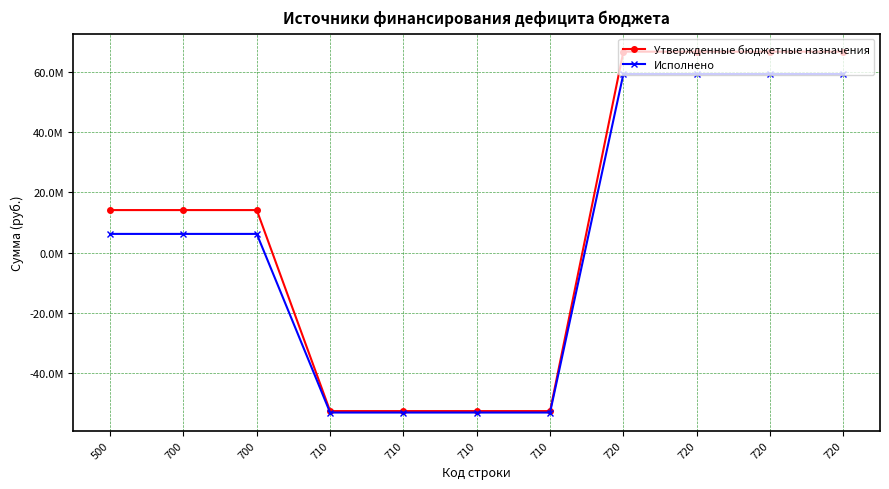

At 700, list the series in order from smallest to largest.

Исполнено, Утвержденные бюджетные назначения